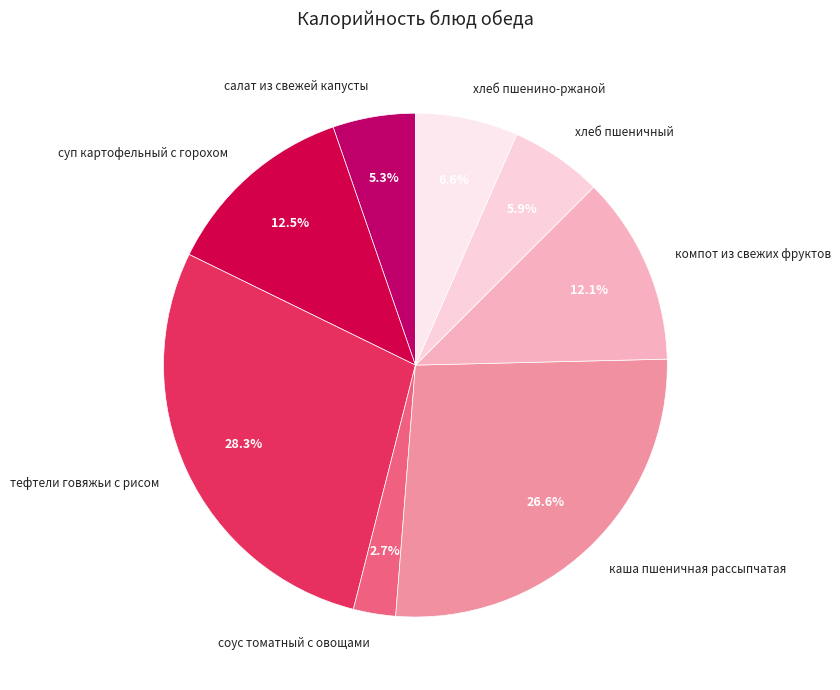

What is the largest slice in the pie chart?

тефтели говяжьи с рисом